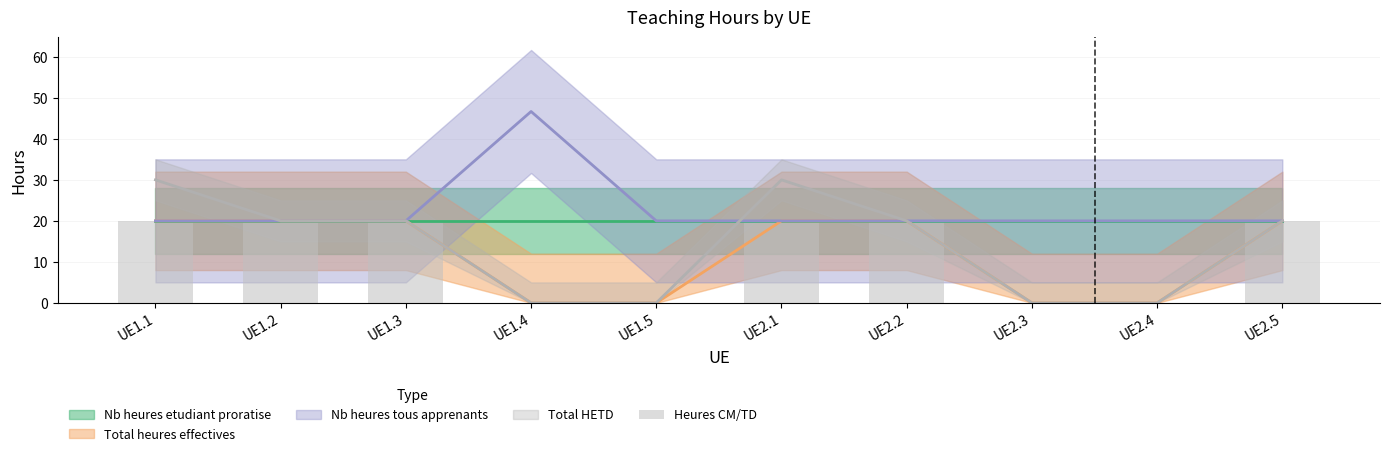

What is the label of the 6th bar from the right?

UE1.5